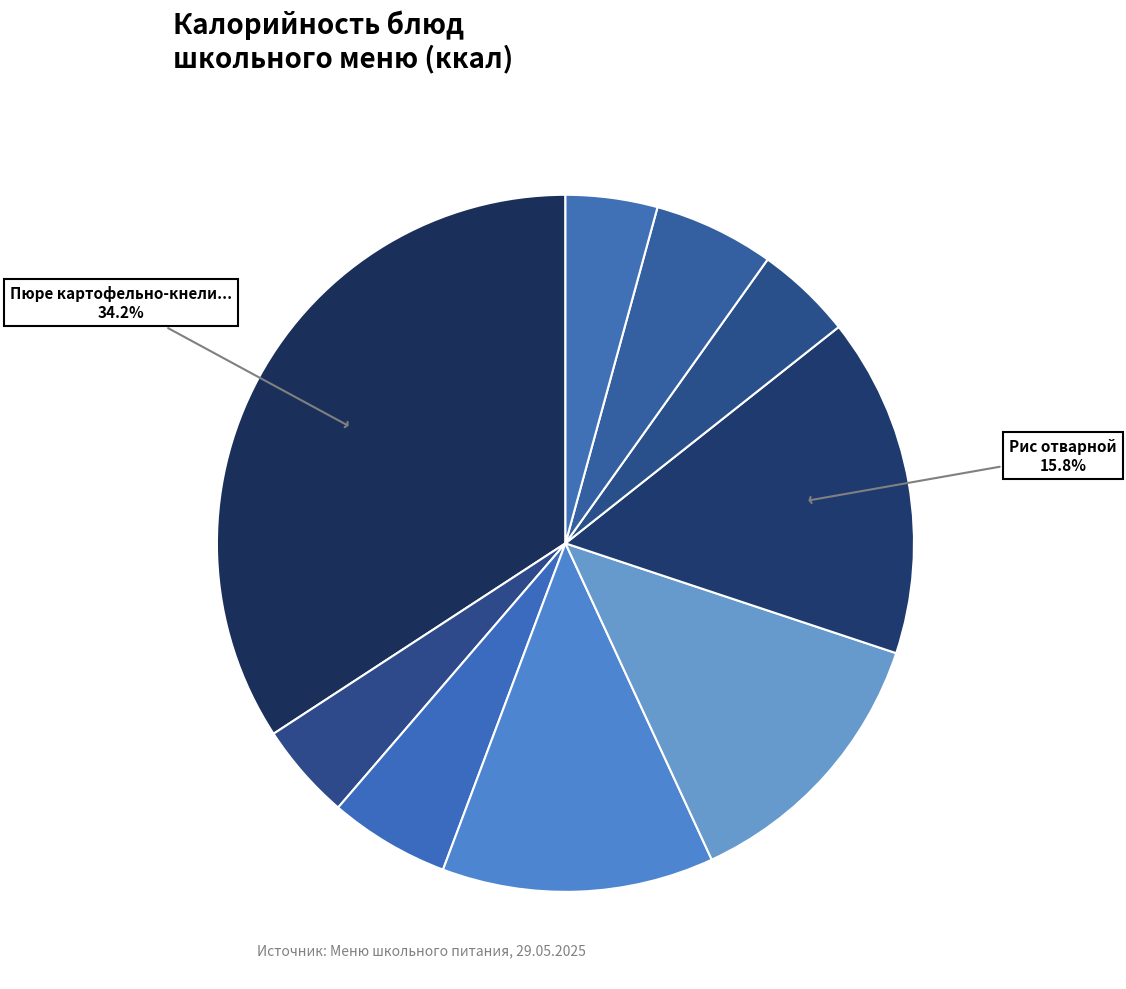

How many segments does this pie chart have?

9